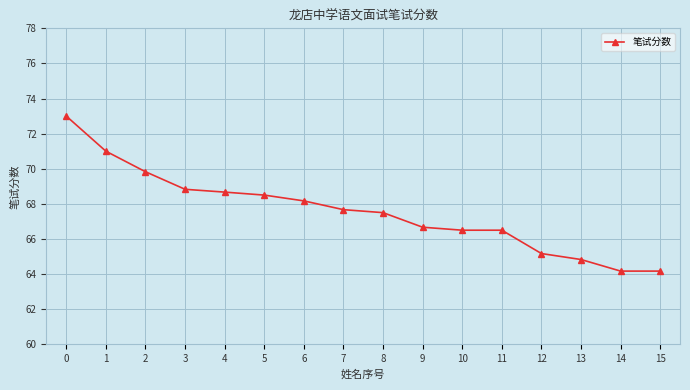

True or false: the data shows 120.4 at 0.

False